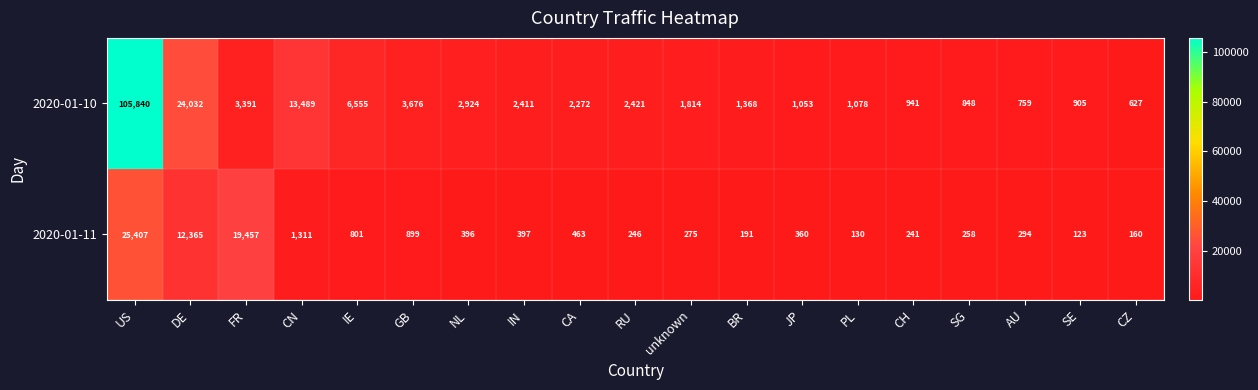

What value does the 2020-01-10 series have at IN?

2411